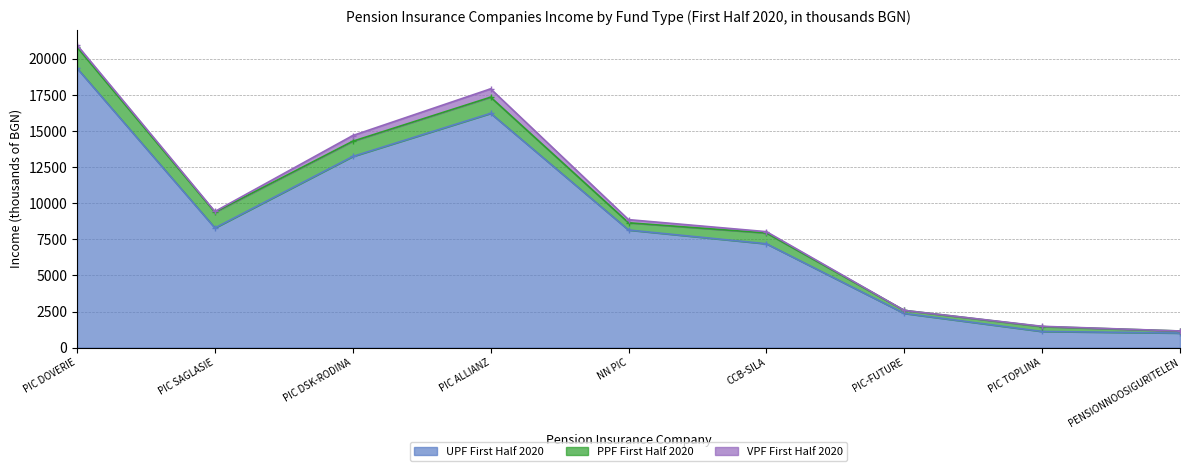

Reading left to right, transcribe all the data shown in this chart.

UPF First Half 2020: 19348	8288	13239	16225	8144	7192	2369	1119	1009
PPF First Half 2020: 1466	1087	1054	1120	502	746	209	336	141
VPF First Half 2020: 140	52	395	578	217	92	1	20	2